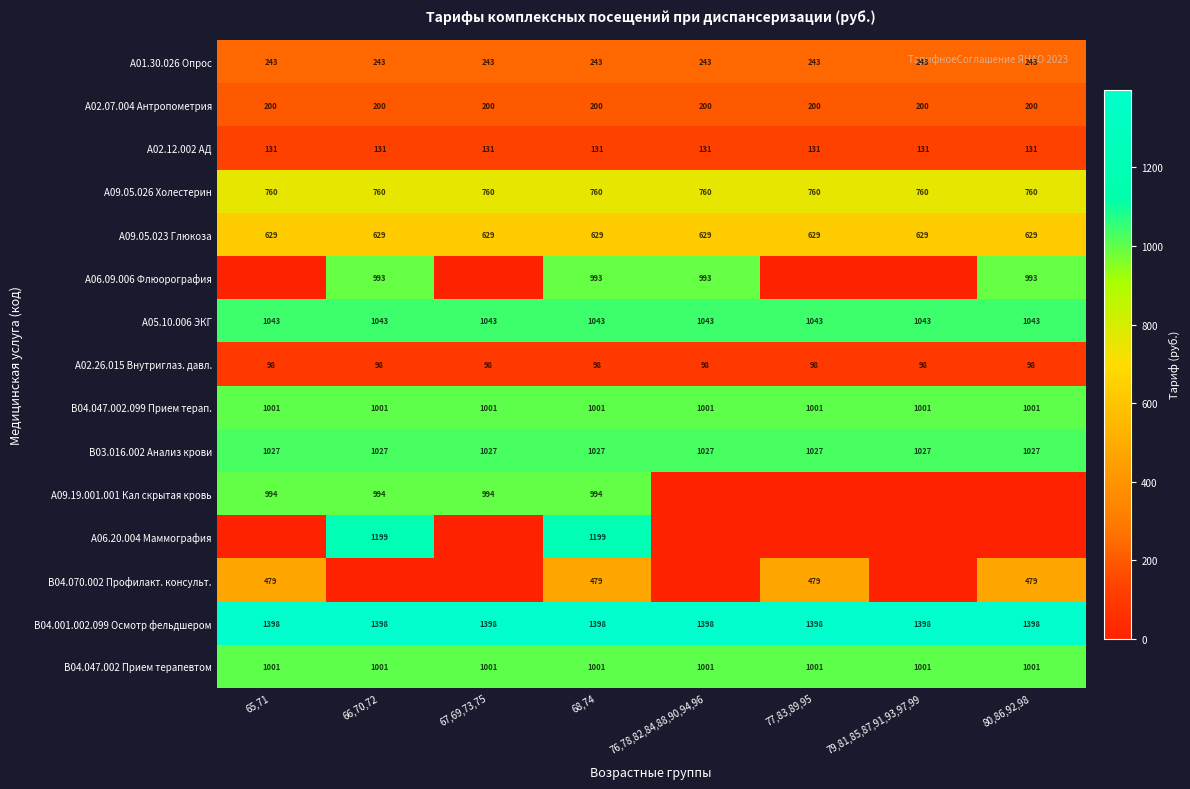

What is the total value across all series at 77,83,89,95?

8010